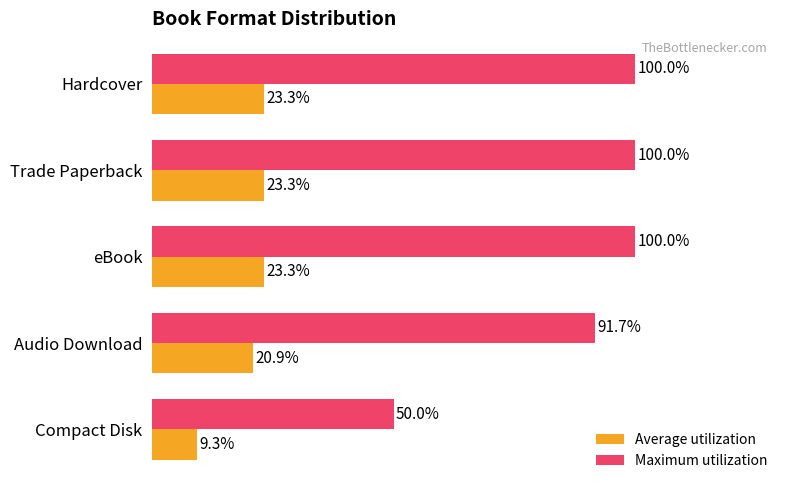

Between Trade Paperback and Compact Disk, which series saw the biggest shift?

Maximum utilization